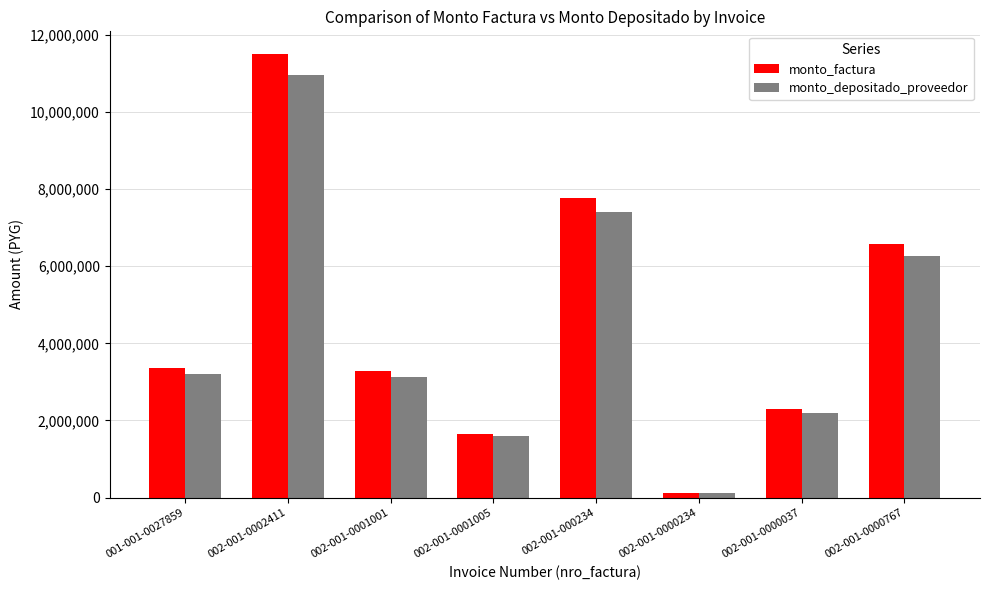

True or false: monto_depositado_proveedor has a value of 4482979 at 002-001-000234.

False